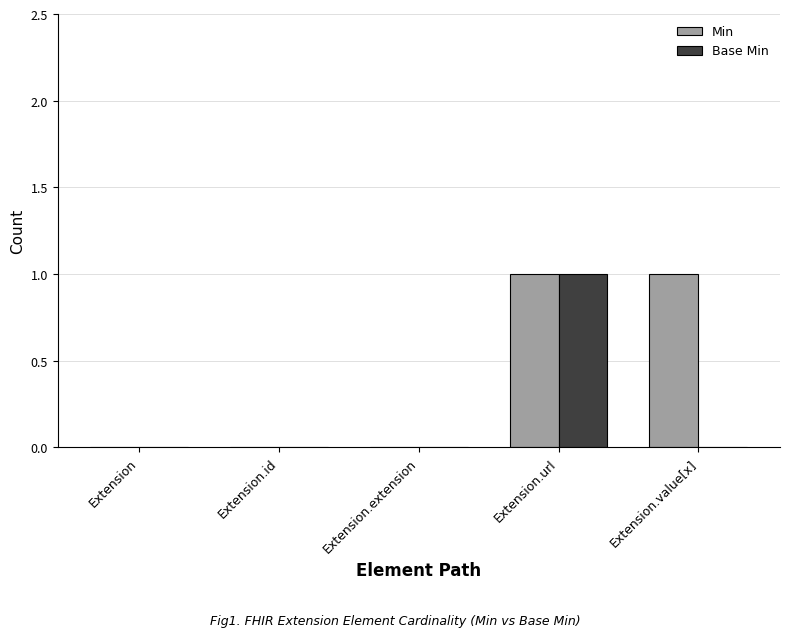

The value of Base Min at Extension.extension is 0. True or false?

True